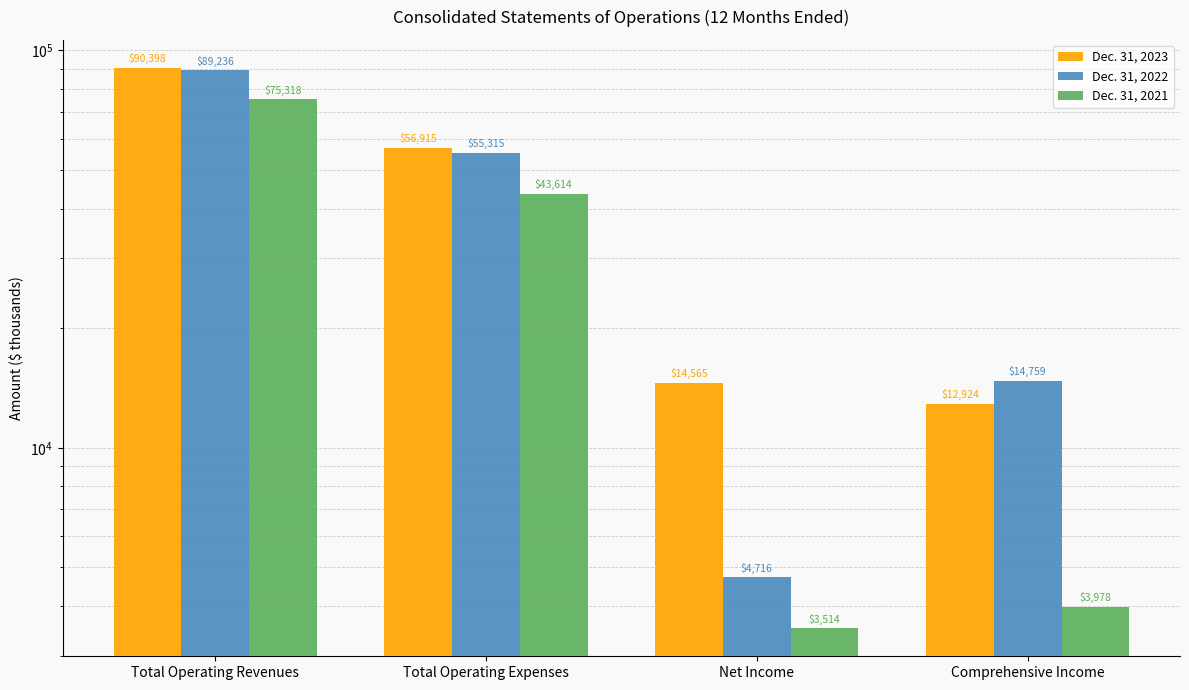

What is the maximum value for Dec. 31, 2021?

75318